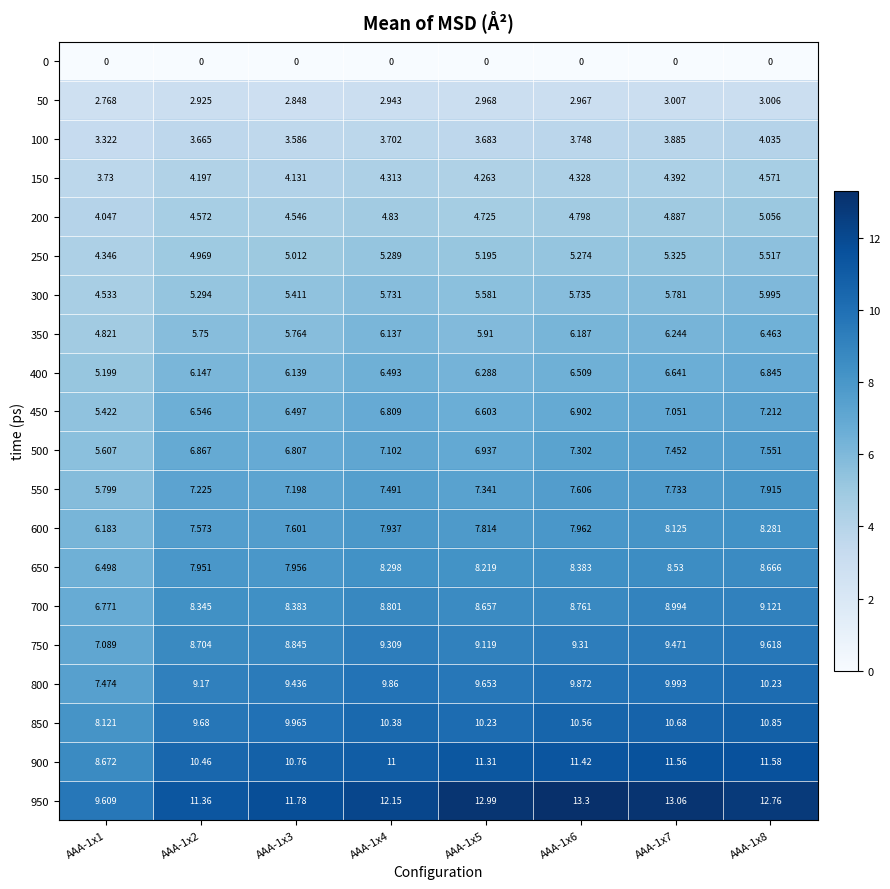

Is the value of 800 at AAA-1x2 greater than the value of 600 at AAA-1x5?

Yes